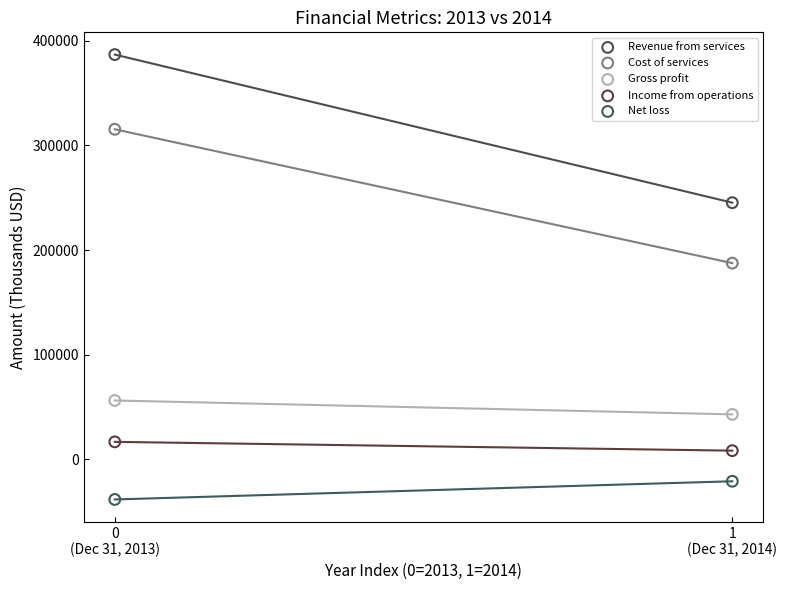

Across all series, what Y value is closest to 174212?

187493